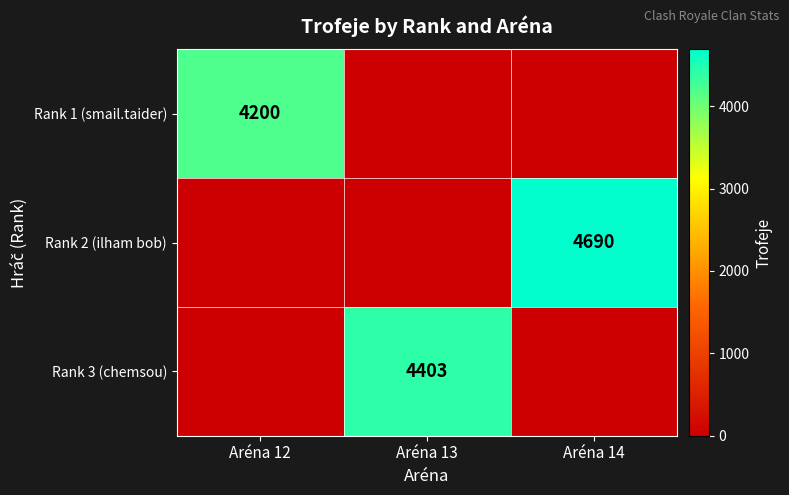

What is the total value across all series at Aréna 13?

4403